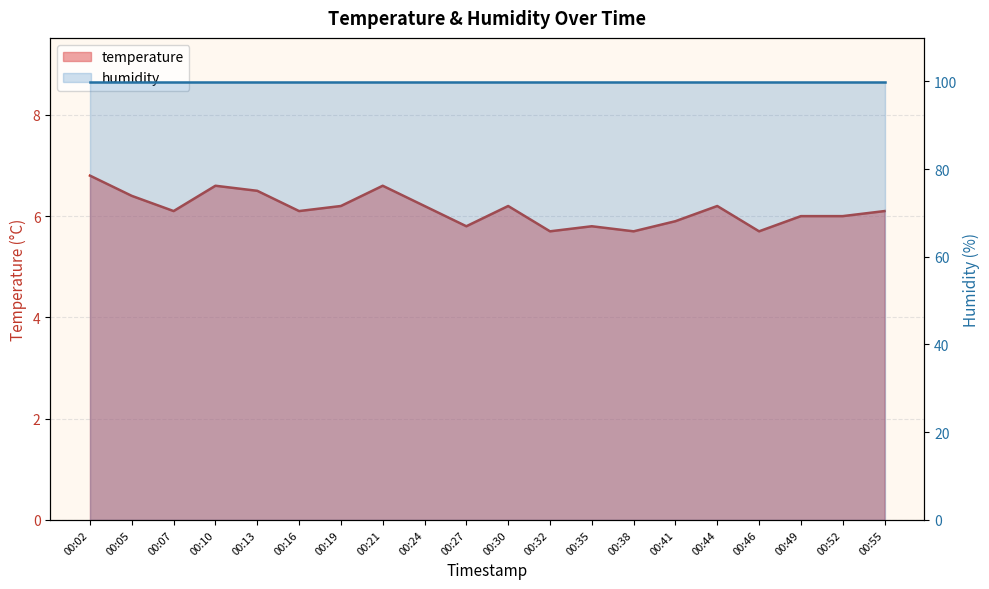

Rank the categories by value from highest to lowest.

00:02, 00:10, 00:21, 00:13, 00:05, 00:19, 00:24, 00:30, 00:44, 00:07, 00:16, 00:55, 00:49, 00:52, 00:41, 00:27, 00:35, 00:32, 00:38, 00:46